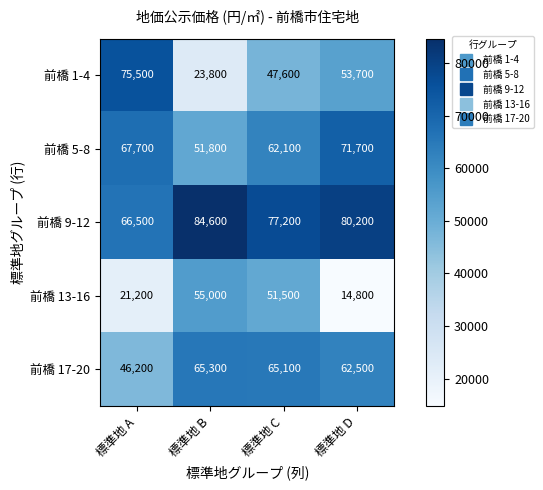

Is it true that 前橋 13-16 equals 5663 at 標準地 A?

False